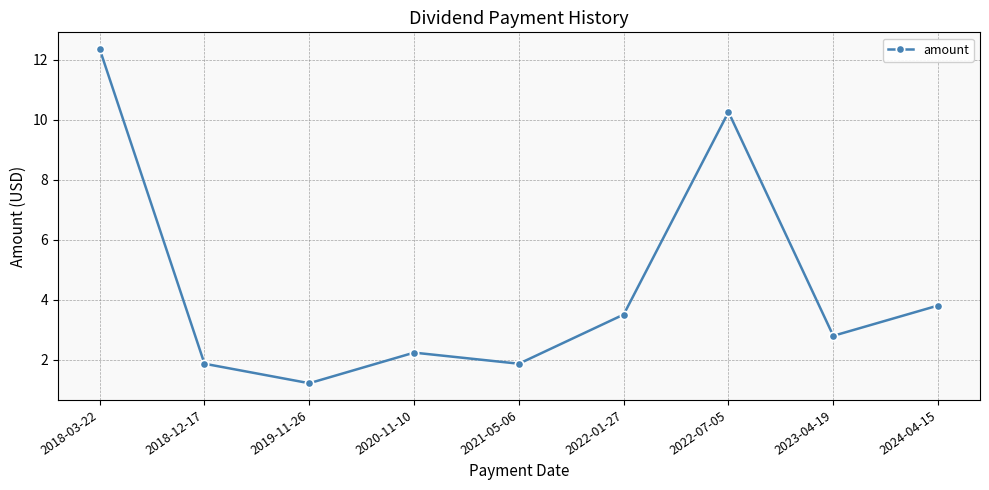

What is the change in value from 2019-11-26 to 2024-04-15?

+2.6